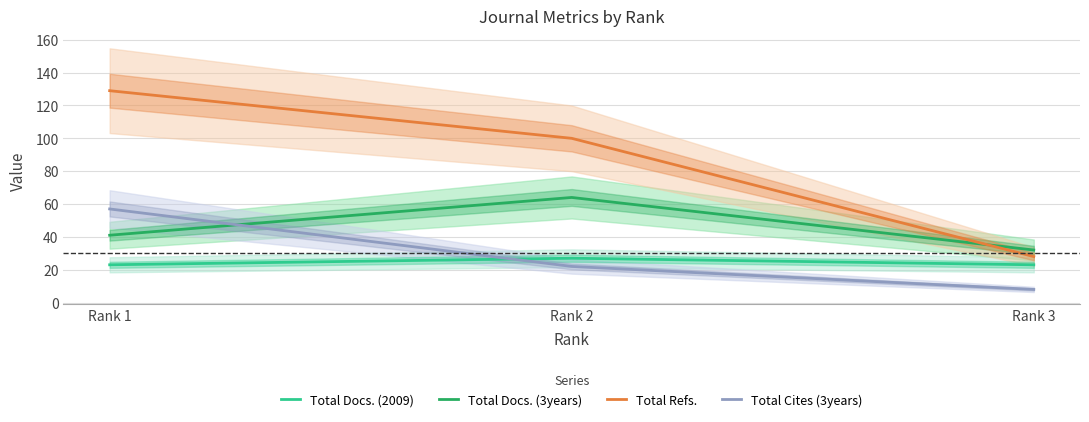

How many Total Refs. values are between 28 and 129?

3